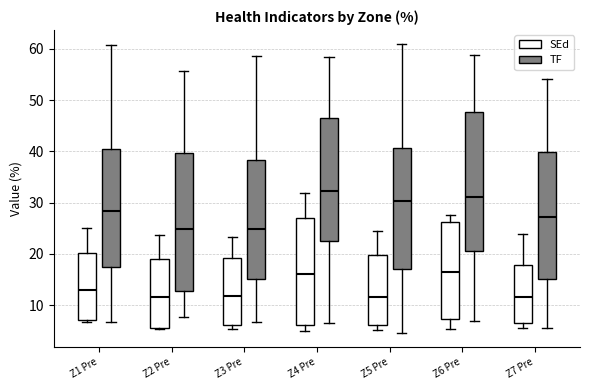

Reading left to right, transcribe this box plot: for each box, give where its median line is, the range the box spans, and where its two whiskers end, as read against the y-axis. The values are not printed on the chart, so give them approximately, as read against the axis.

Z1 Pre (SEd): median 13, box 7 to 20, whiskers 7 (just below the box's lower edge) to 25
Z1 Pre (TF): median 28, box 17 to 40, whiskers 7 to 61
Z2 Pre (SEd): median 12, box 6 to 19, whiskers 5 to 24
Z2 Pre (TF): median 25, box 13 to 40, whiskers 8 to 56
Z3 Pre (SEd): median 12, box 6 to 19, whiskers 5 to 23
Z3 Pre (TF): median 25, box 15 to 38, whiskers 7 to 59
Z4 Pre (SEd): median 16, box 6 to 27, whiskers 5 to 32
Z4 Pre (TF): median 32, box 23 to 46, whiskers 7 to 58
Z5 Pre (SEd): median 12, box 6 to 20, whiskers 5 to 25
Z5 Pre (TF): median 30, box 17 to 41, whiskers 5 to 61
Z6 Pre (SEd): median 16, box 7 to 26, whiskers 5 to 28
Z6 Pre (TF): median 31, box 21 to 48, whiskers 7 to 59
Z7 Pre (SEd): median 12, box 7 to 18, whiskers 6 to 24
Z7 Pre (TF): median 27, box 15 to 40, whiskers 5 to 54